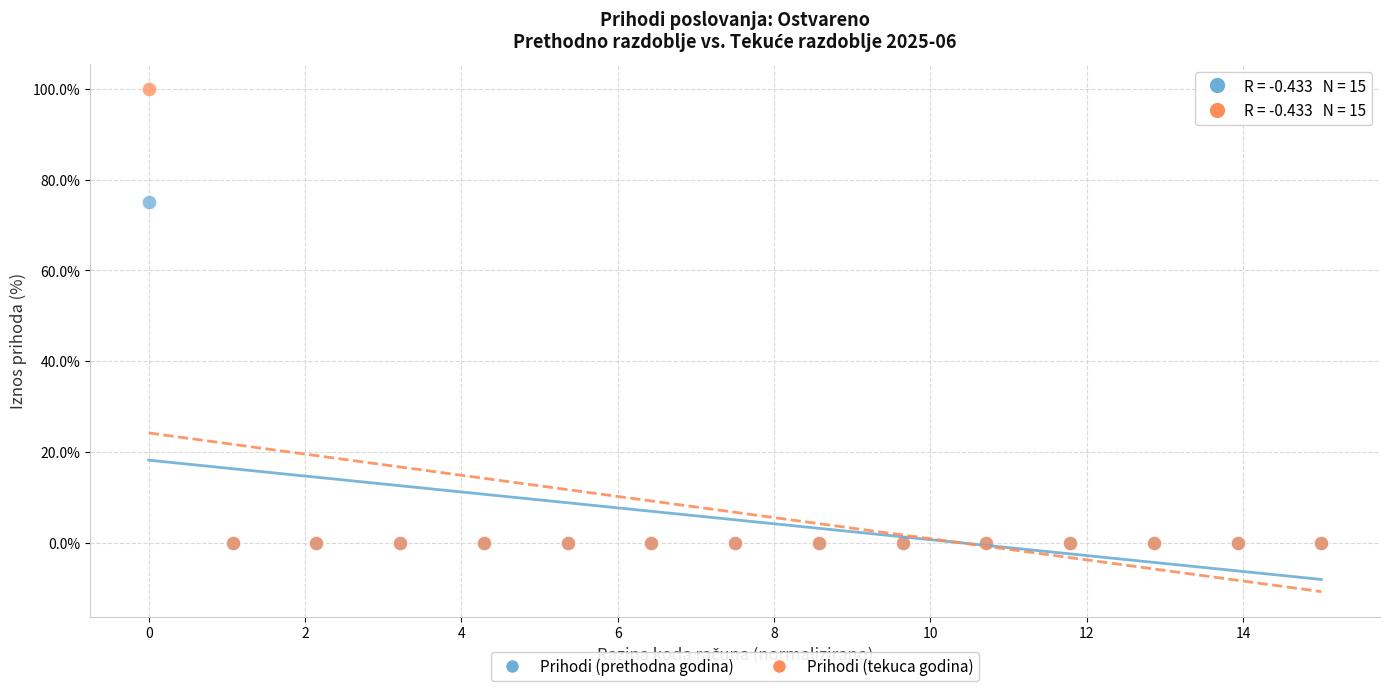

Which series contains the highest Y value?

Prihodi (tekuca godina)